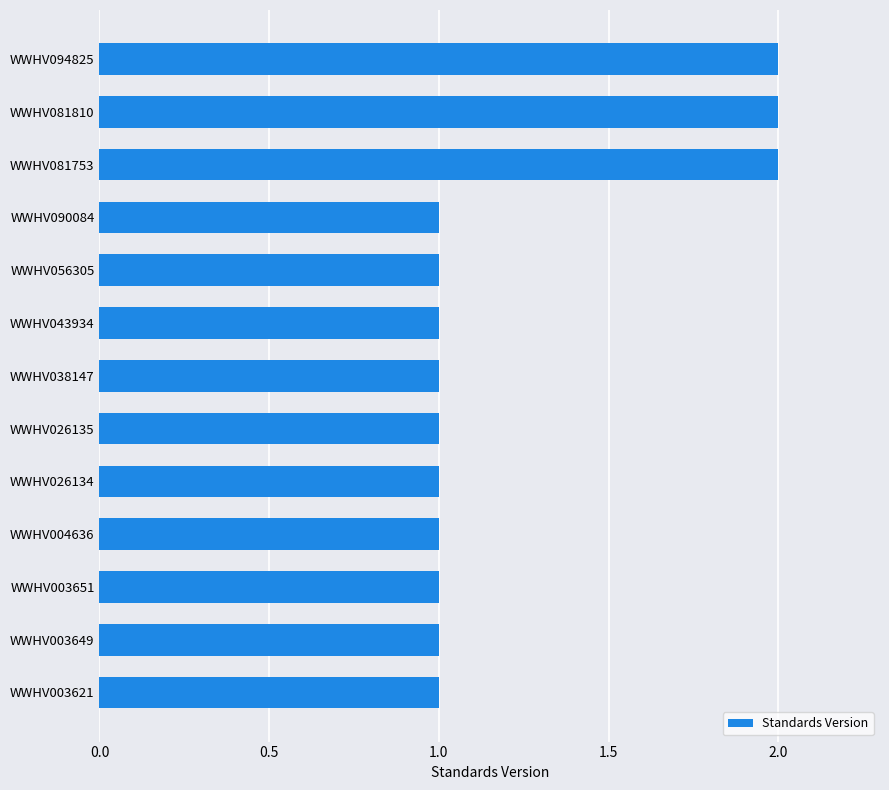

The chart shows a value of 1 at WWHV004636. True or false?

True